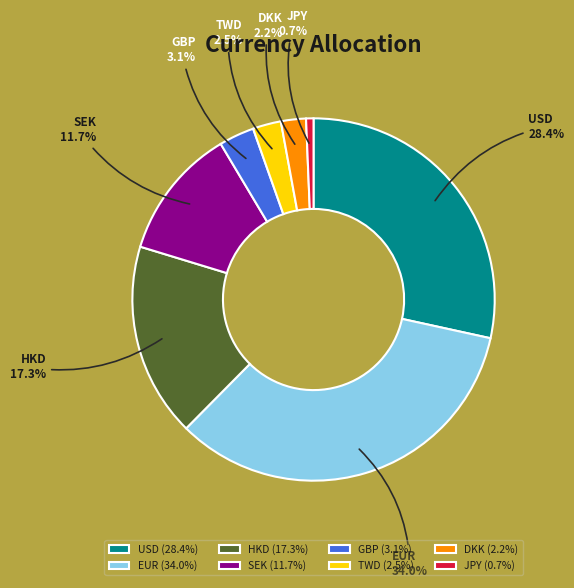

Is there a majority slice in this chart?

No